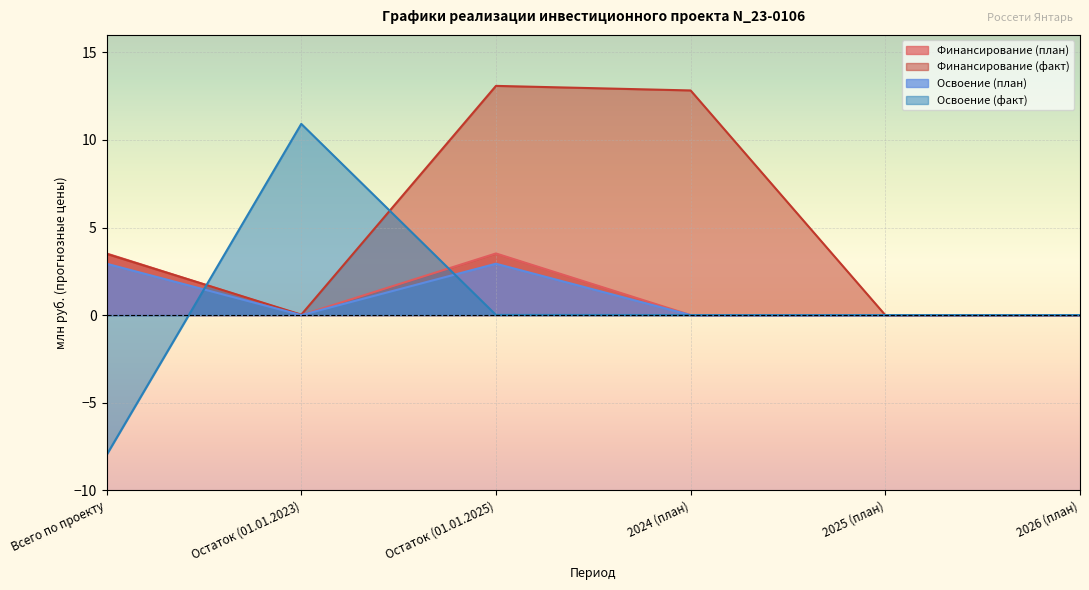

Which series changed the most between Остаток (01.01.2023) and 2024 (план)?

Финансирование (факт)